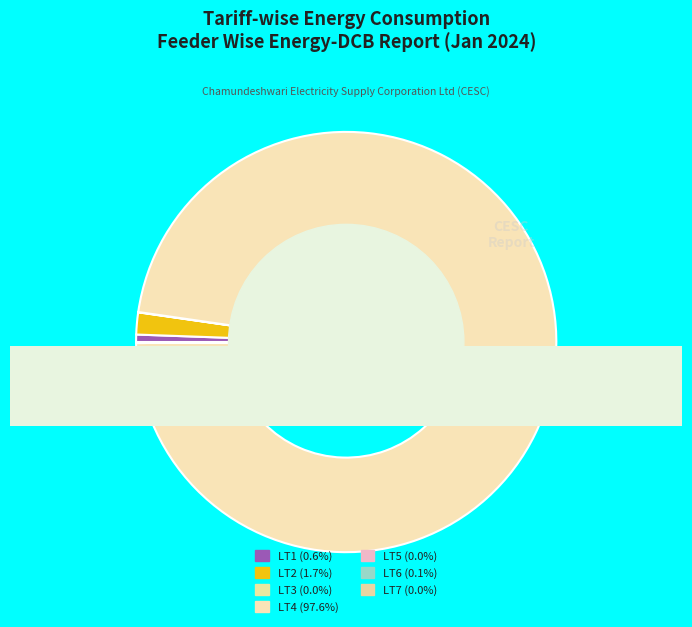

How much of the chart is everything except LT6?

99.9%